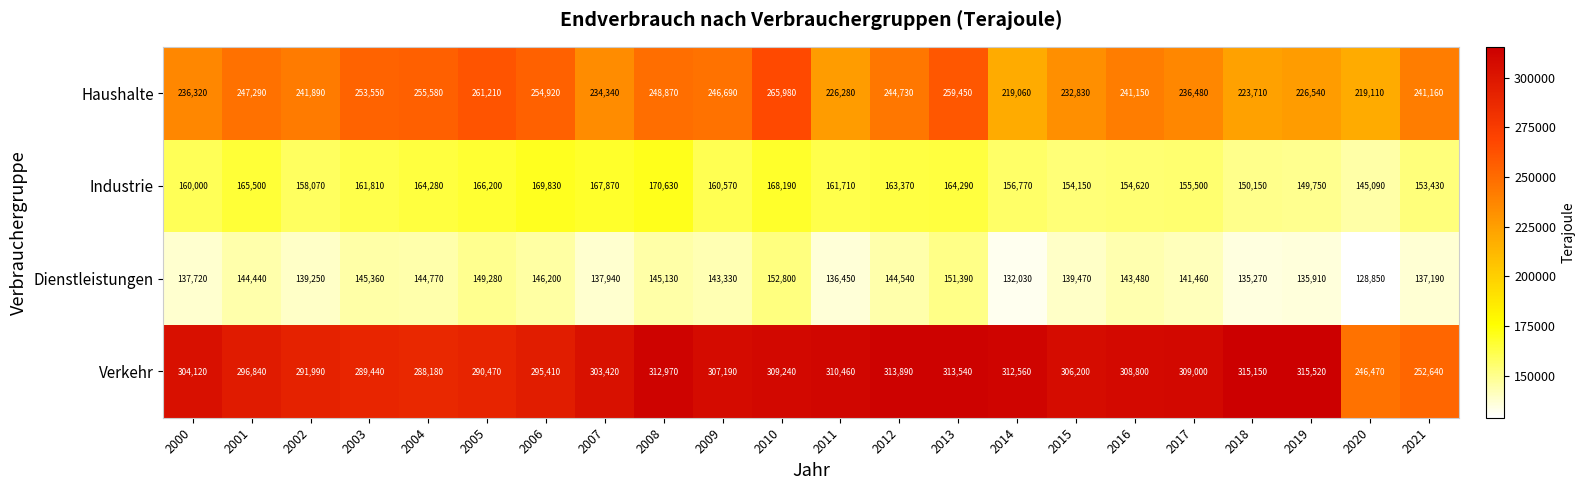

Is it true that Dienstleistungen equals 128850 at 2020?

True